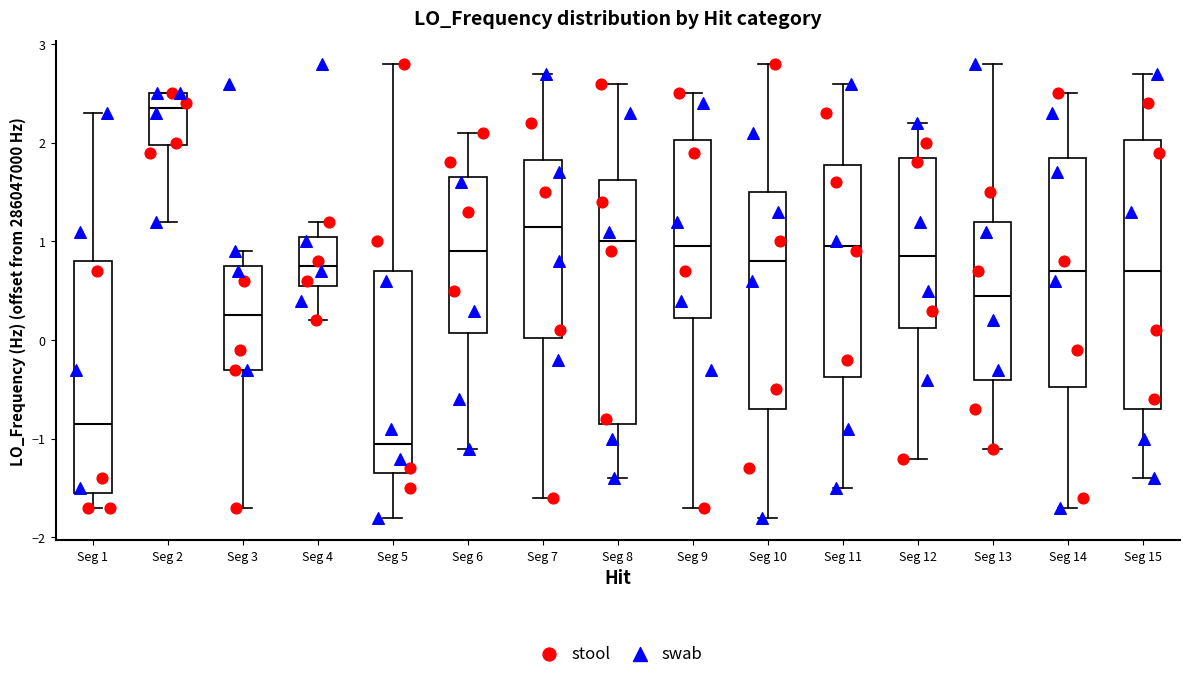

Which box is the tallest, from its lower edge to its upper edge?

Seg 15